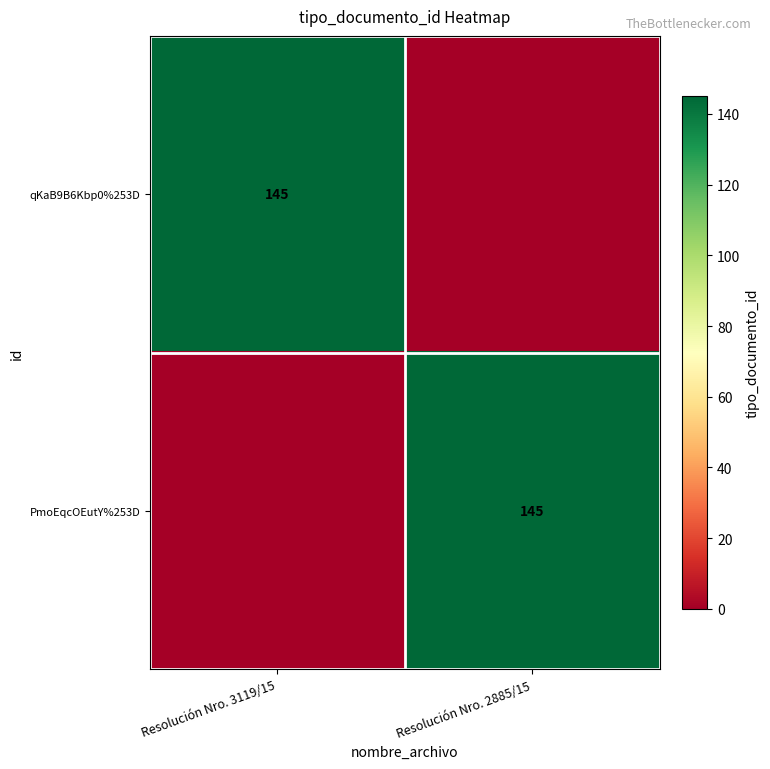

The value of PmoEqcOEutY%253D at Resolución Nro. 2885/15 is 97. True or false?

False